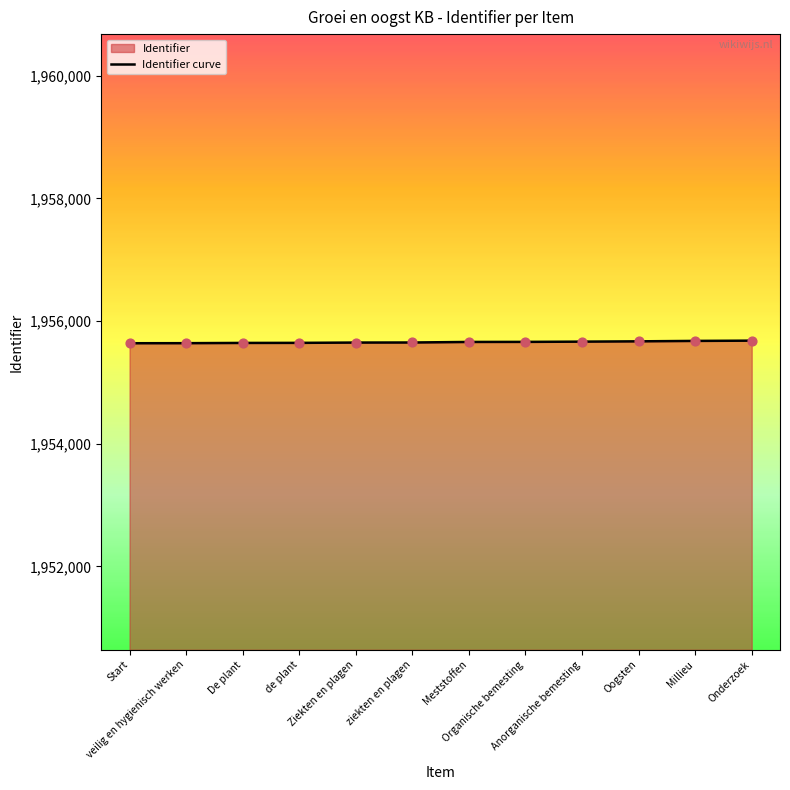

What is the ratio of the value at veilig en hygienisch werken to the value at Millieu?

1.0